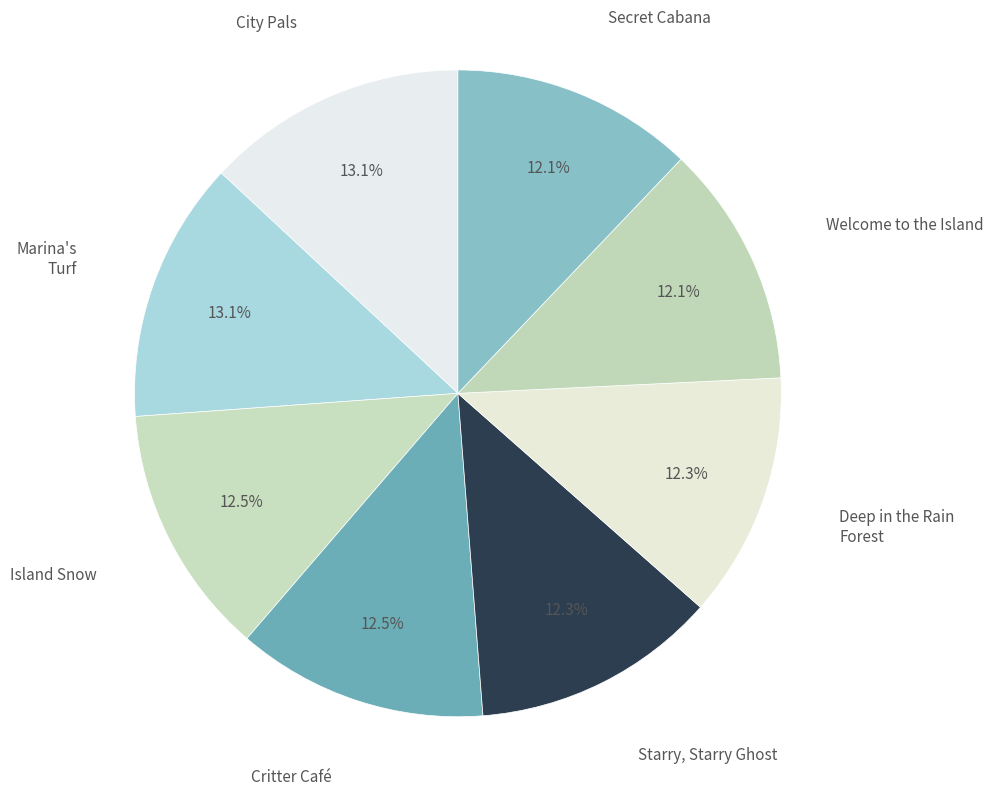

Is there any slice that represents more than half of the pie?

No